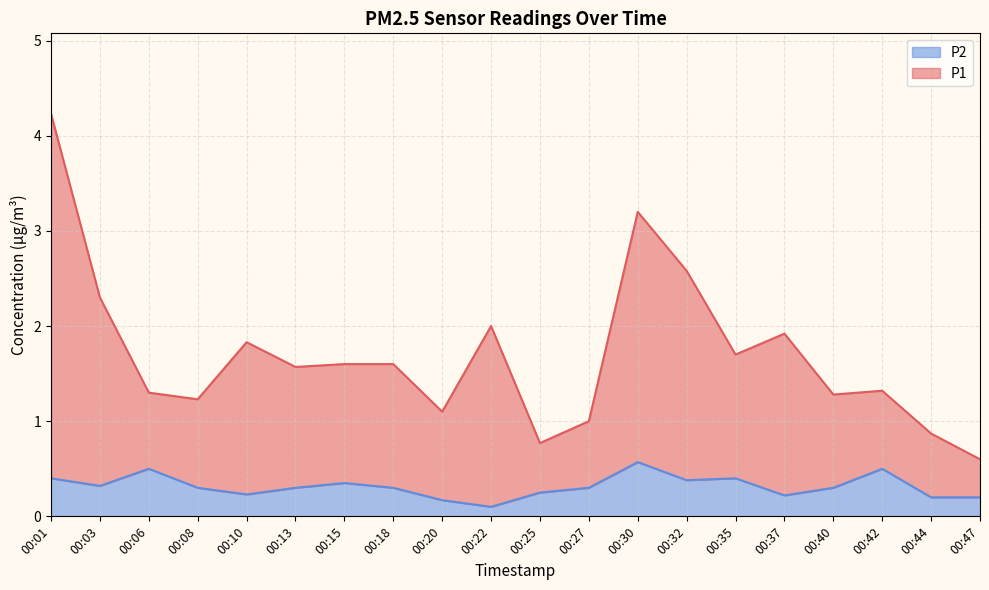

The value of P2 at 00:44 is 0.4. True or false?

False